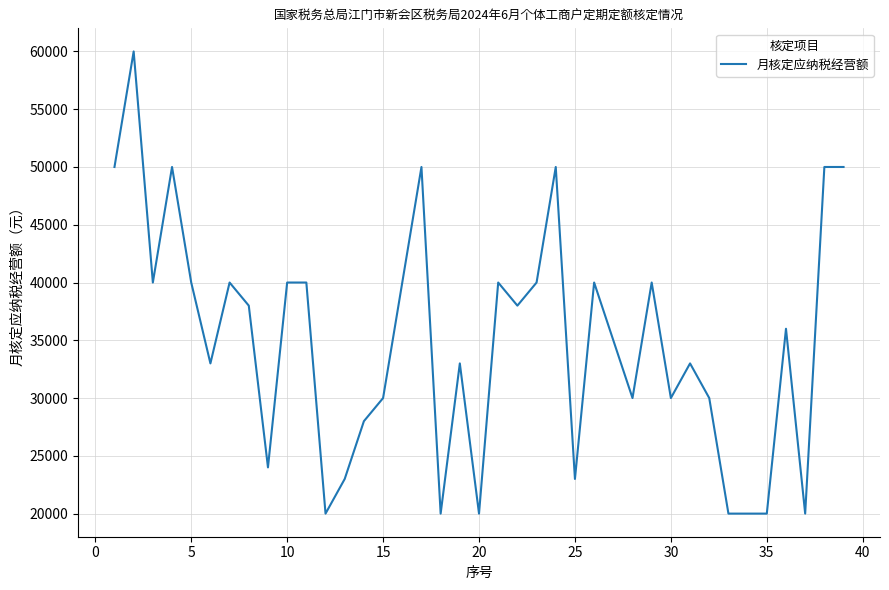

What is the smallest value displayed?

20000